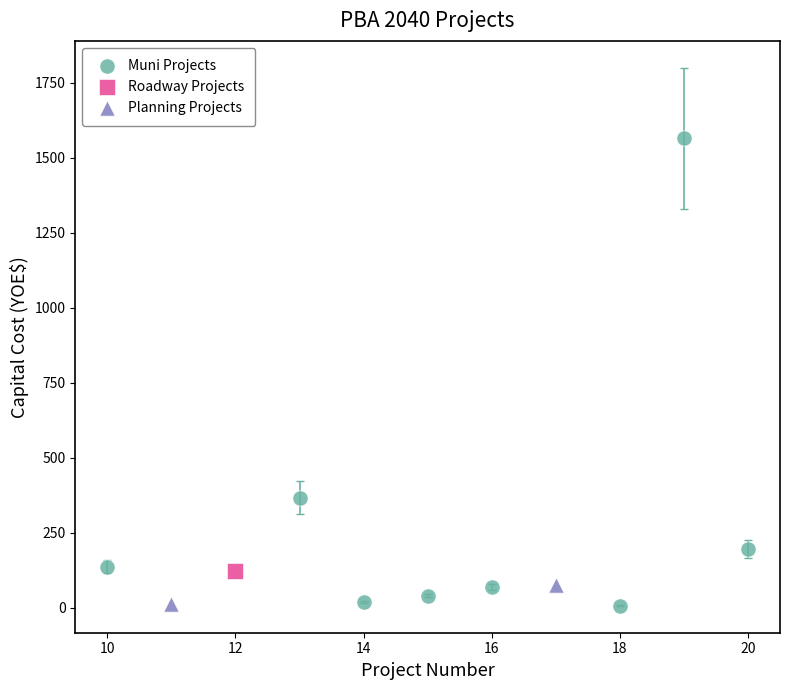

What are all the series names shown in the legend?

Muni Projects, Roadway Projects, Planning Projects